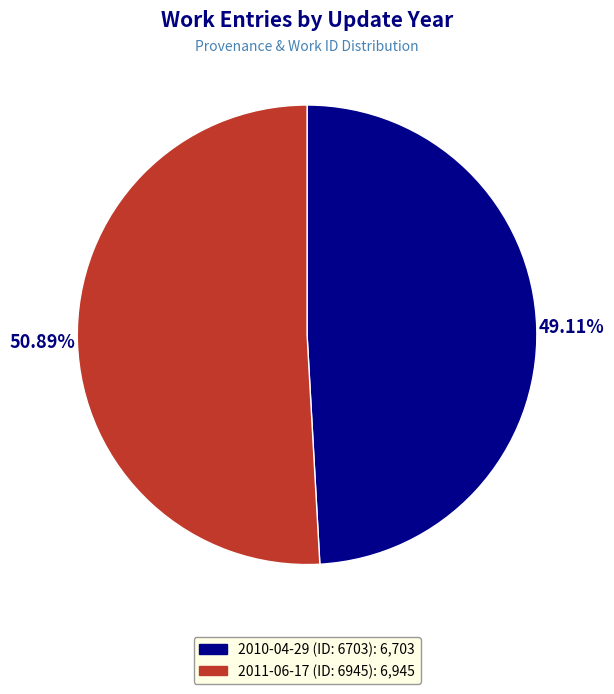

Is there any slice that represents more than half of the pie?

Yes